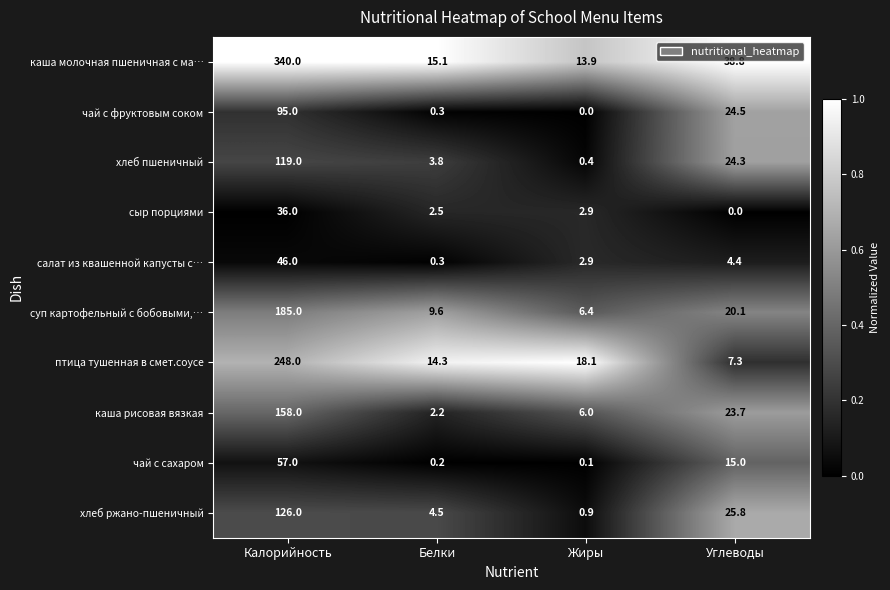

At which label does каша молочная пшеничная с ма… first exceed 38?

Калорийность